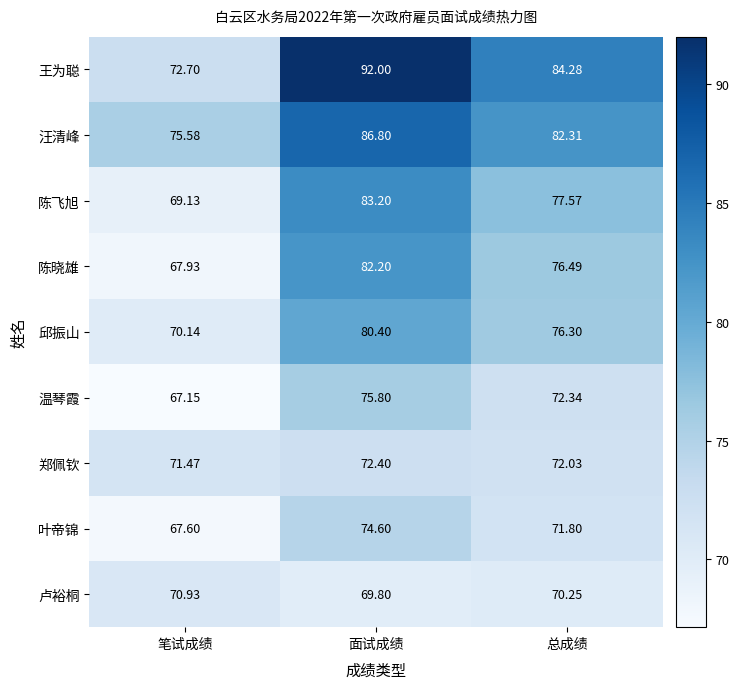

How many values in the 郑佩钦 series are below 72?

1